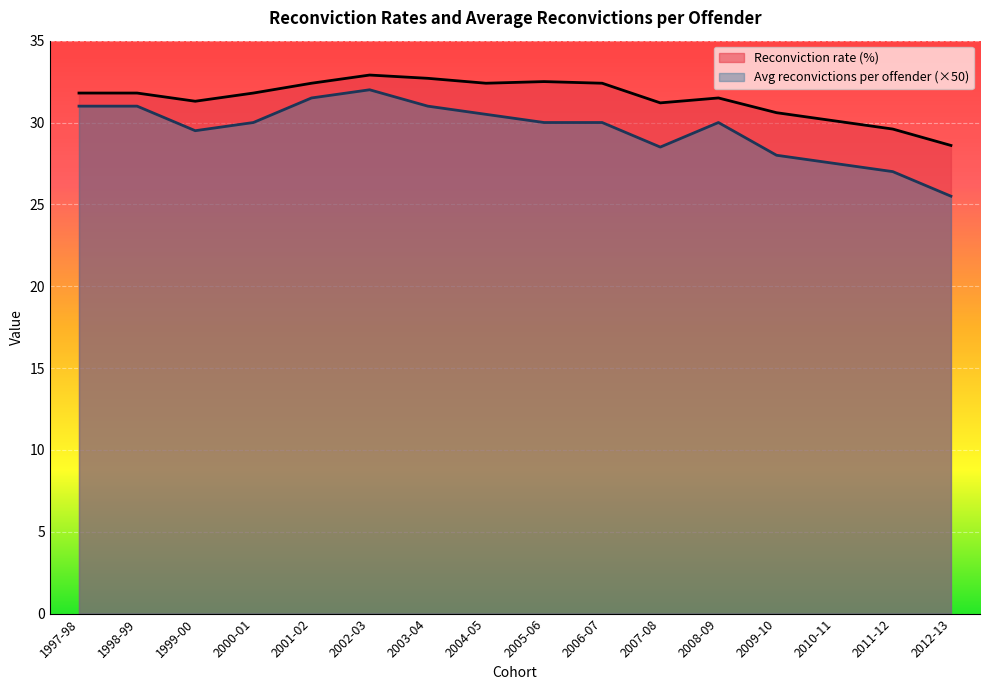

What position from the right is 1998-99?

15